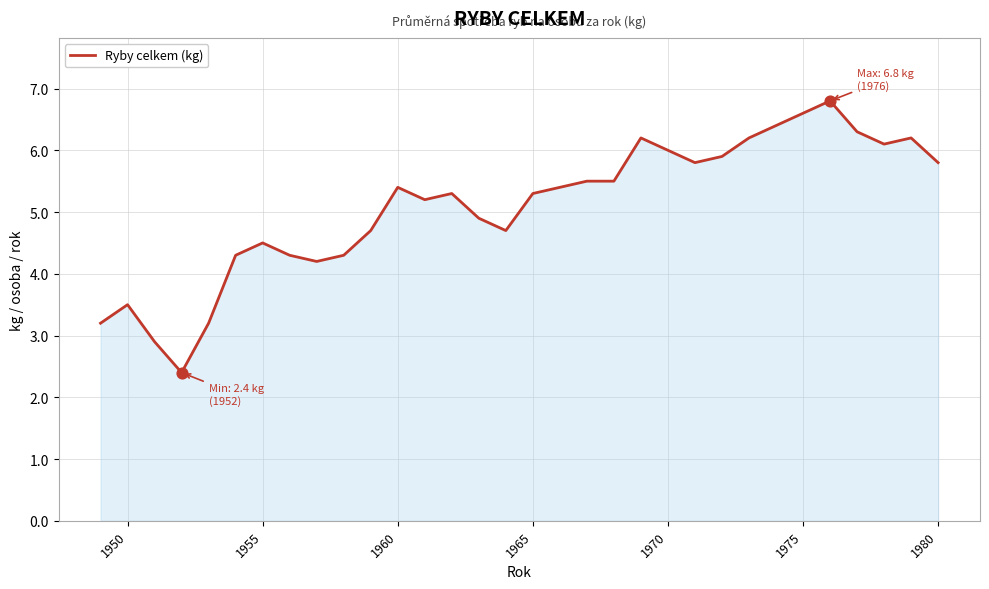

What is the maximum value shown in the chart?

6.8